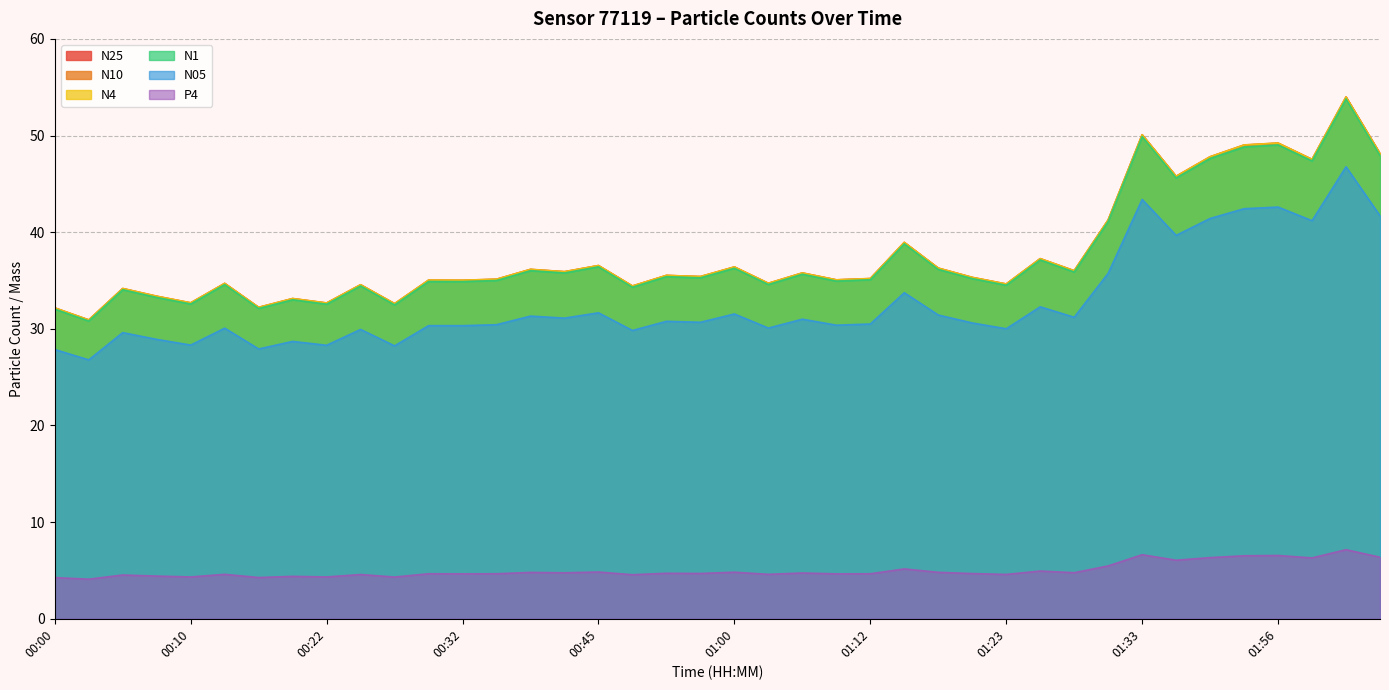

In N05, how many points are higher than both neighbors (excluding endpoints)?

14